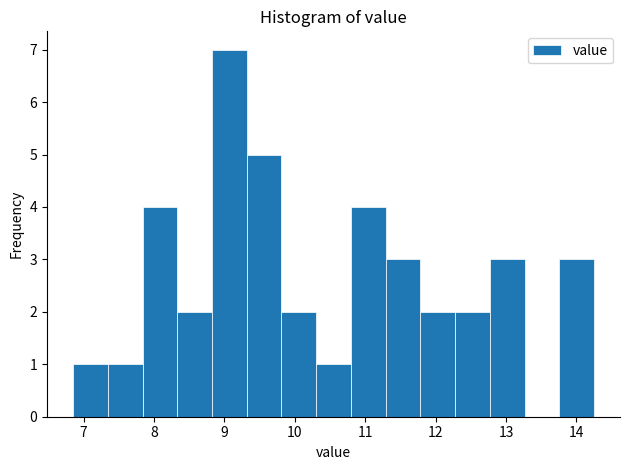

Reading left to right, list every bar in this chart as the range it spans on the x-axis followed by its height. Neither the bar edges nor the heights are printed on the chart, so give them approximately, as read against the axes.

6.9 to 7.3: 1
7.3 to 7.8: 1
7.8 to 8.3: 4
8.3 to 8.8: 2
8.8 to 9.3: 7
9.3 to 9.8: 5
9.8 to 10.3: 2
10.3 to 10.8: 1
10.8 to 11.3: 4
11.3 to 11.8: 3
11.8 to 12.3: 2
12.3 to 12.8: 2
12.8 to 13.3: 3
13.3 to 13.8: 0
13.8 to 14.3: 3